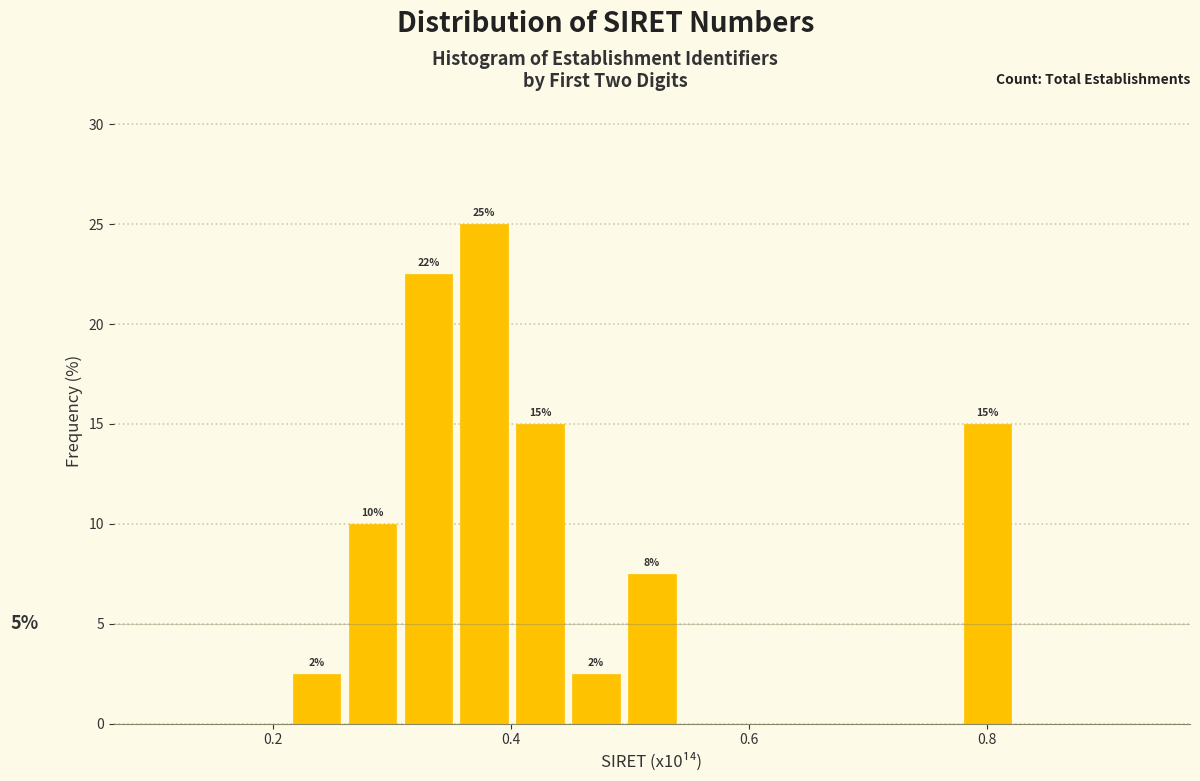

Around what value on the x-axis is the tallest bar? Give the approximate position of its centre, as read against the axis.

0.38